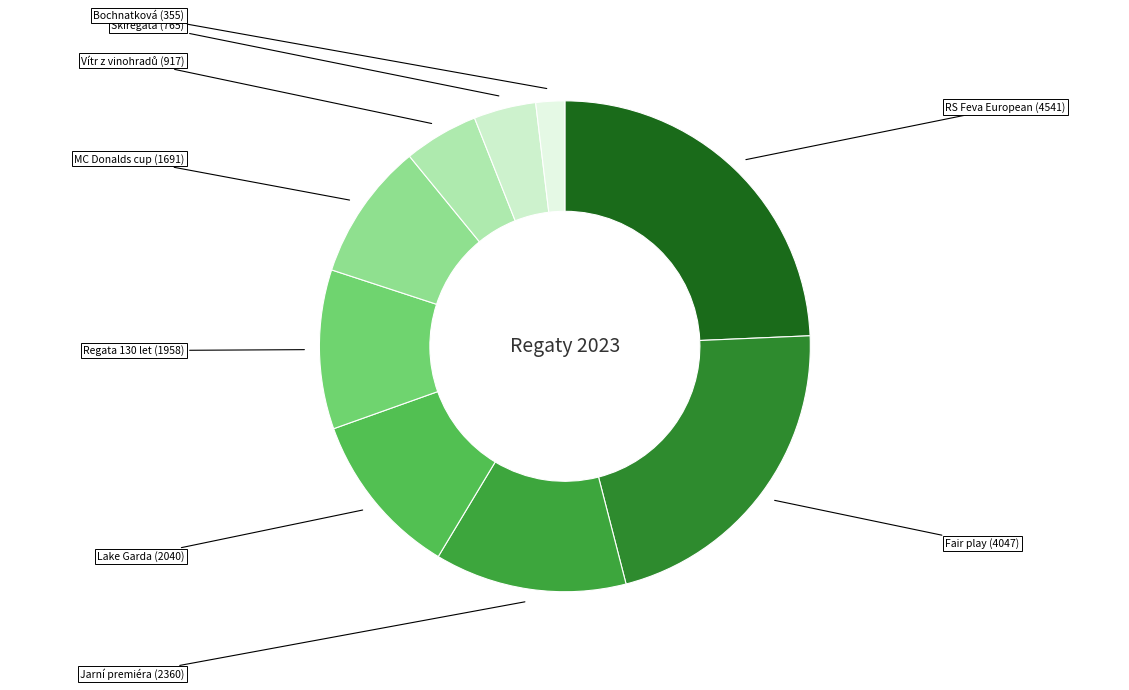

Which slice is the smallest?

Bochnatková (232006)